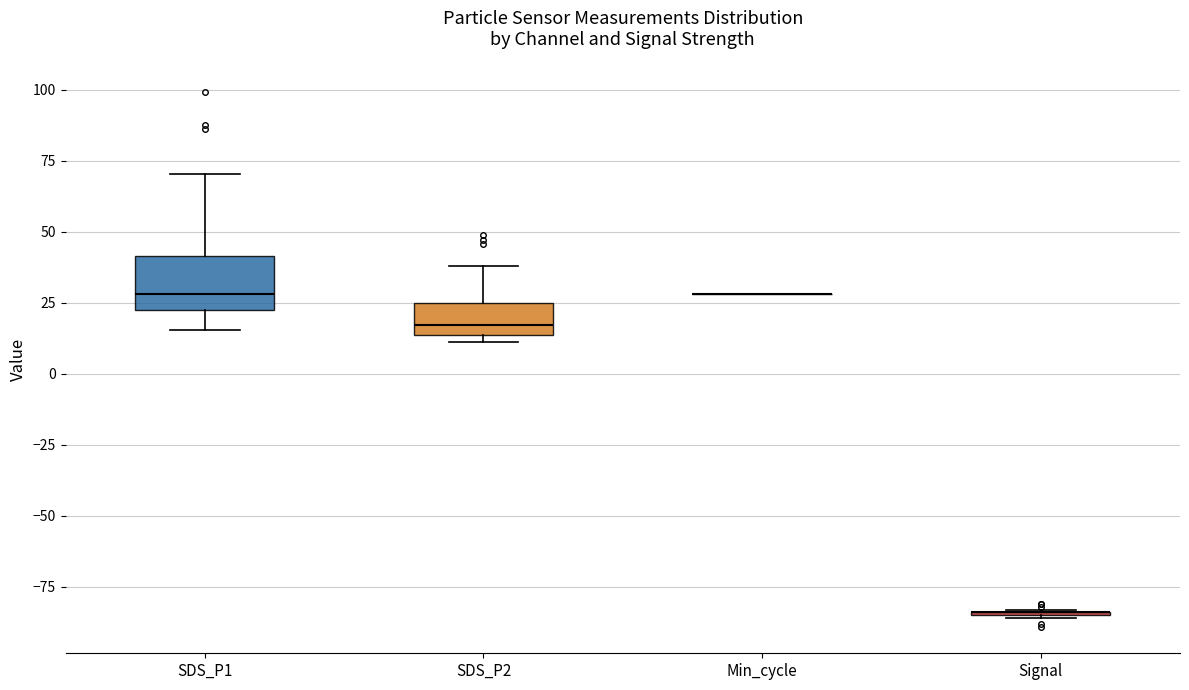

Reading left to right, read every box against the y-axis: the position of its median line, the range the box covers, and the ends of its whiskers. The values are not printed on the chart, so give them approximately, as read against the axis.

SDS_P1: median 30, box 20 to 40, whiskers 15 to 70
SDS_P2: median 15 (just above the box's lower edge), box 15 to 25, whiskers 10 to 40
Min_cycle: box collapsed to a line at 30, whiskers 30 to 30
Signal: box collapsed to a line at -85, whiskers -85 to -85